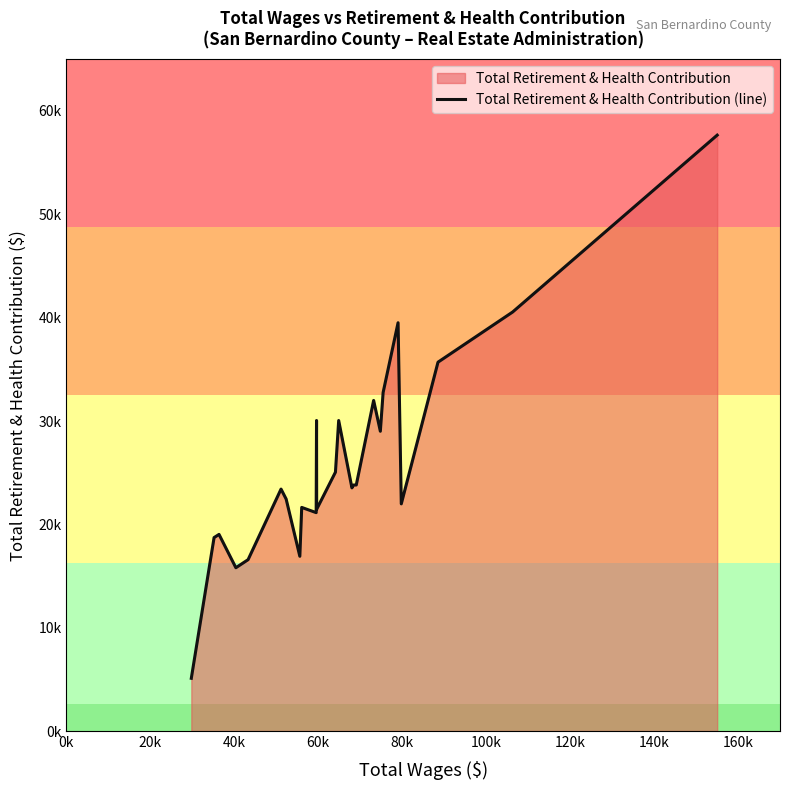

What is the sum of all values?

647666